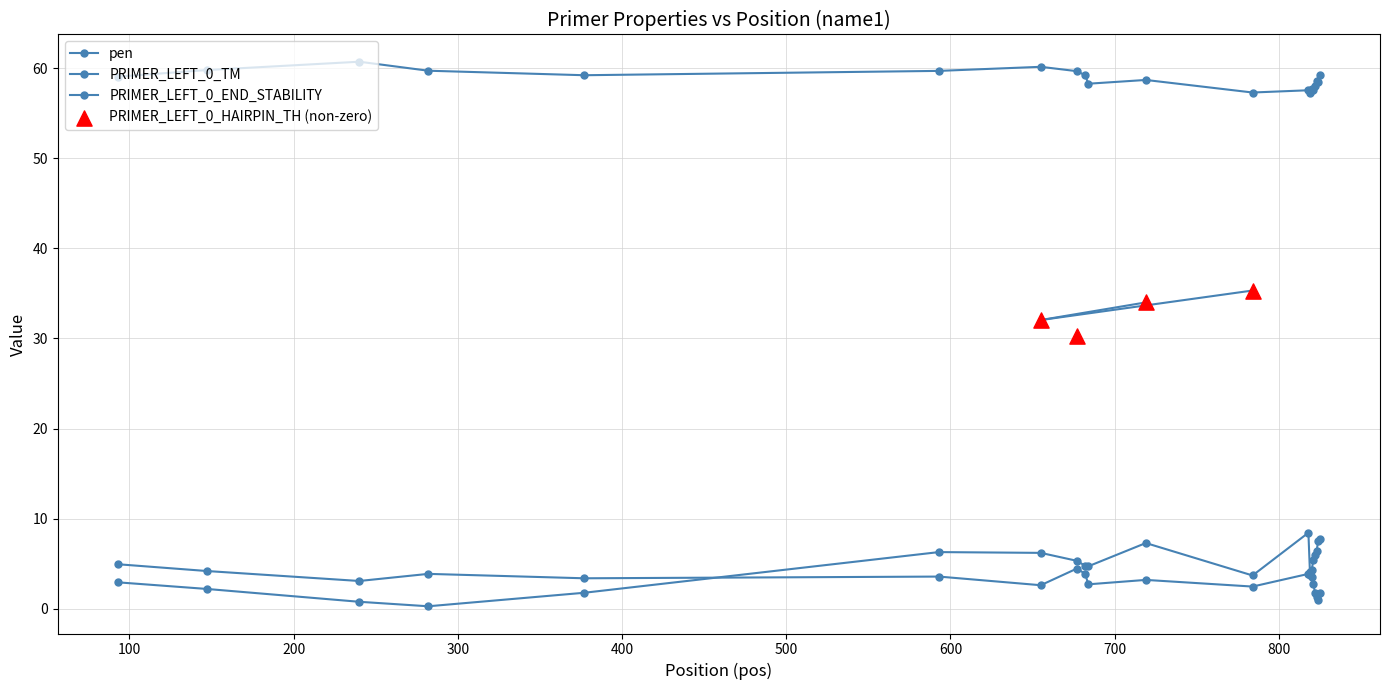

Which series has the widest spread of Y values?

pen